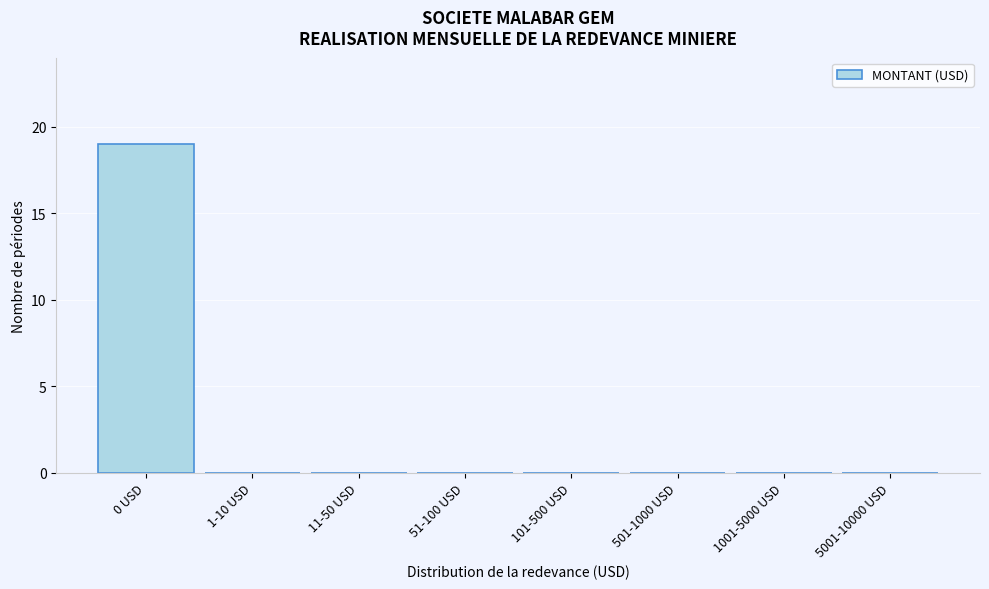

Reading left to right, transcribe all the data shown in this chart.

0 USD=19	1-10 USD=0	11-50 USD=0	51-100 USD=0	101-500 USD=0	501-1000 USD=0	1001-5000 USD=0	5001-10000 USD=0